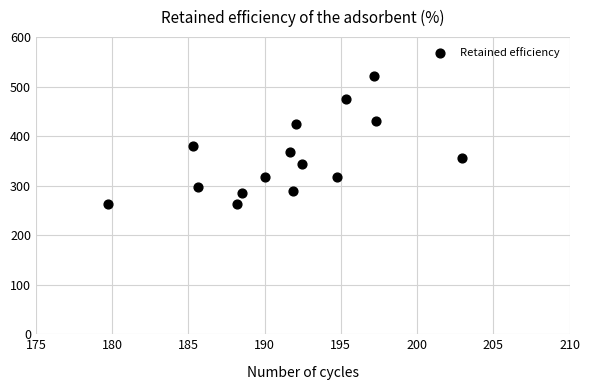

What Y value in the scatter plot is closest to 392?

380